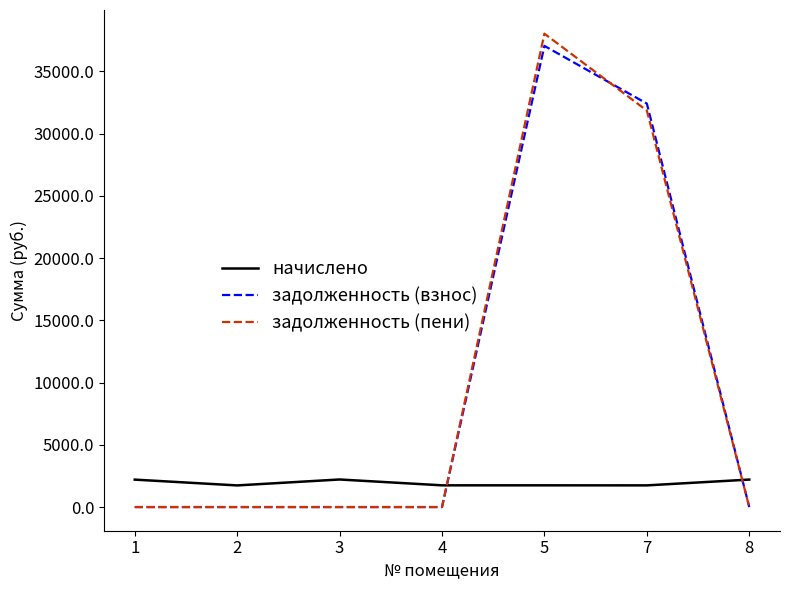

At which label is задолженность (пени) closest to 19010?

7